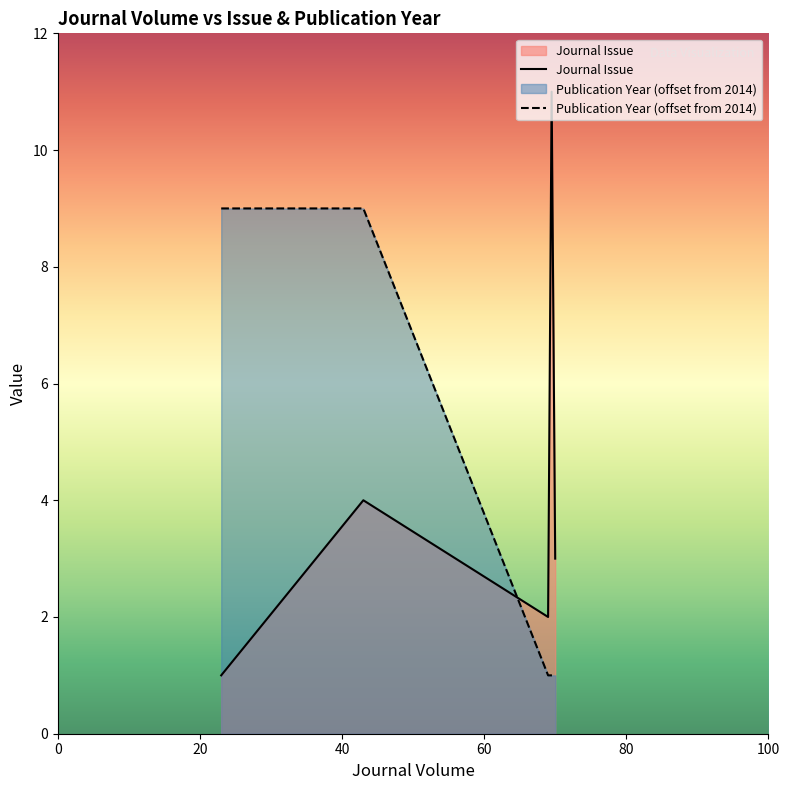

Is the value of Journal Issue at 69_2 greater than the value of Publication Year at 69_11?

Yes